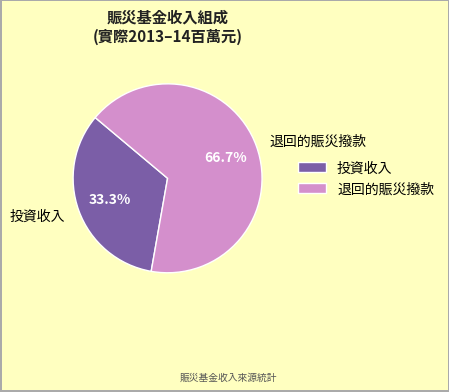

Between 投資收入 and 退回的賑災撥款, which is larger?

退回的賑災撥款